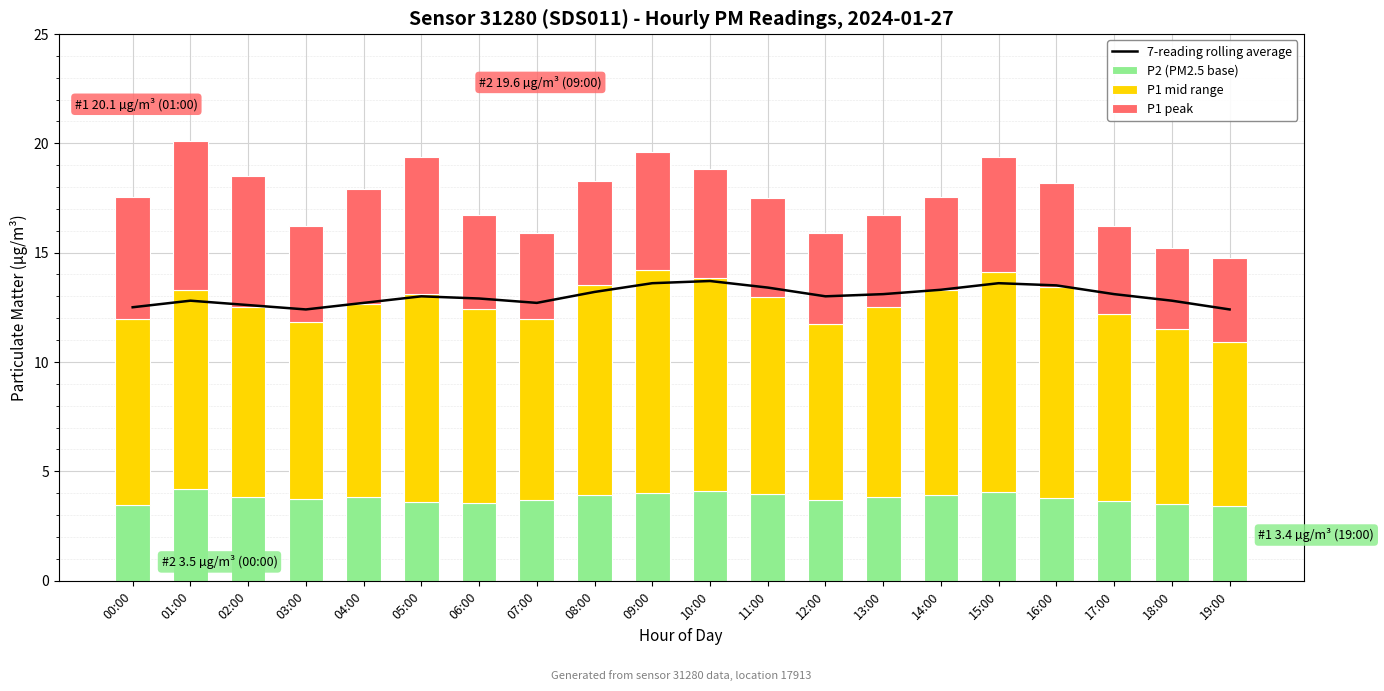

Rank the categories by P1 mid range value from highest to lowest.

09:00, 15:00, 10:00, 16:00, 08:00, 05:00, 14:00, 01:00, 11:00, 06:00, 04:00, 02:00, 13:00, 17:00, 00:00, 07:00, 03:00, 12:00, 18:00, 19:00